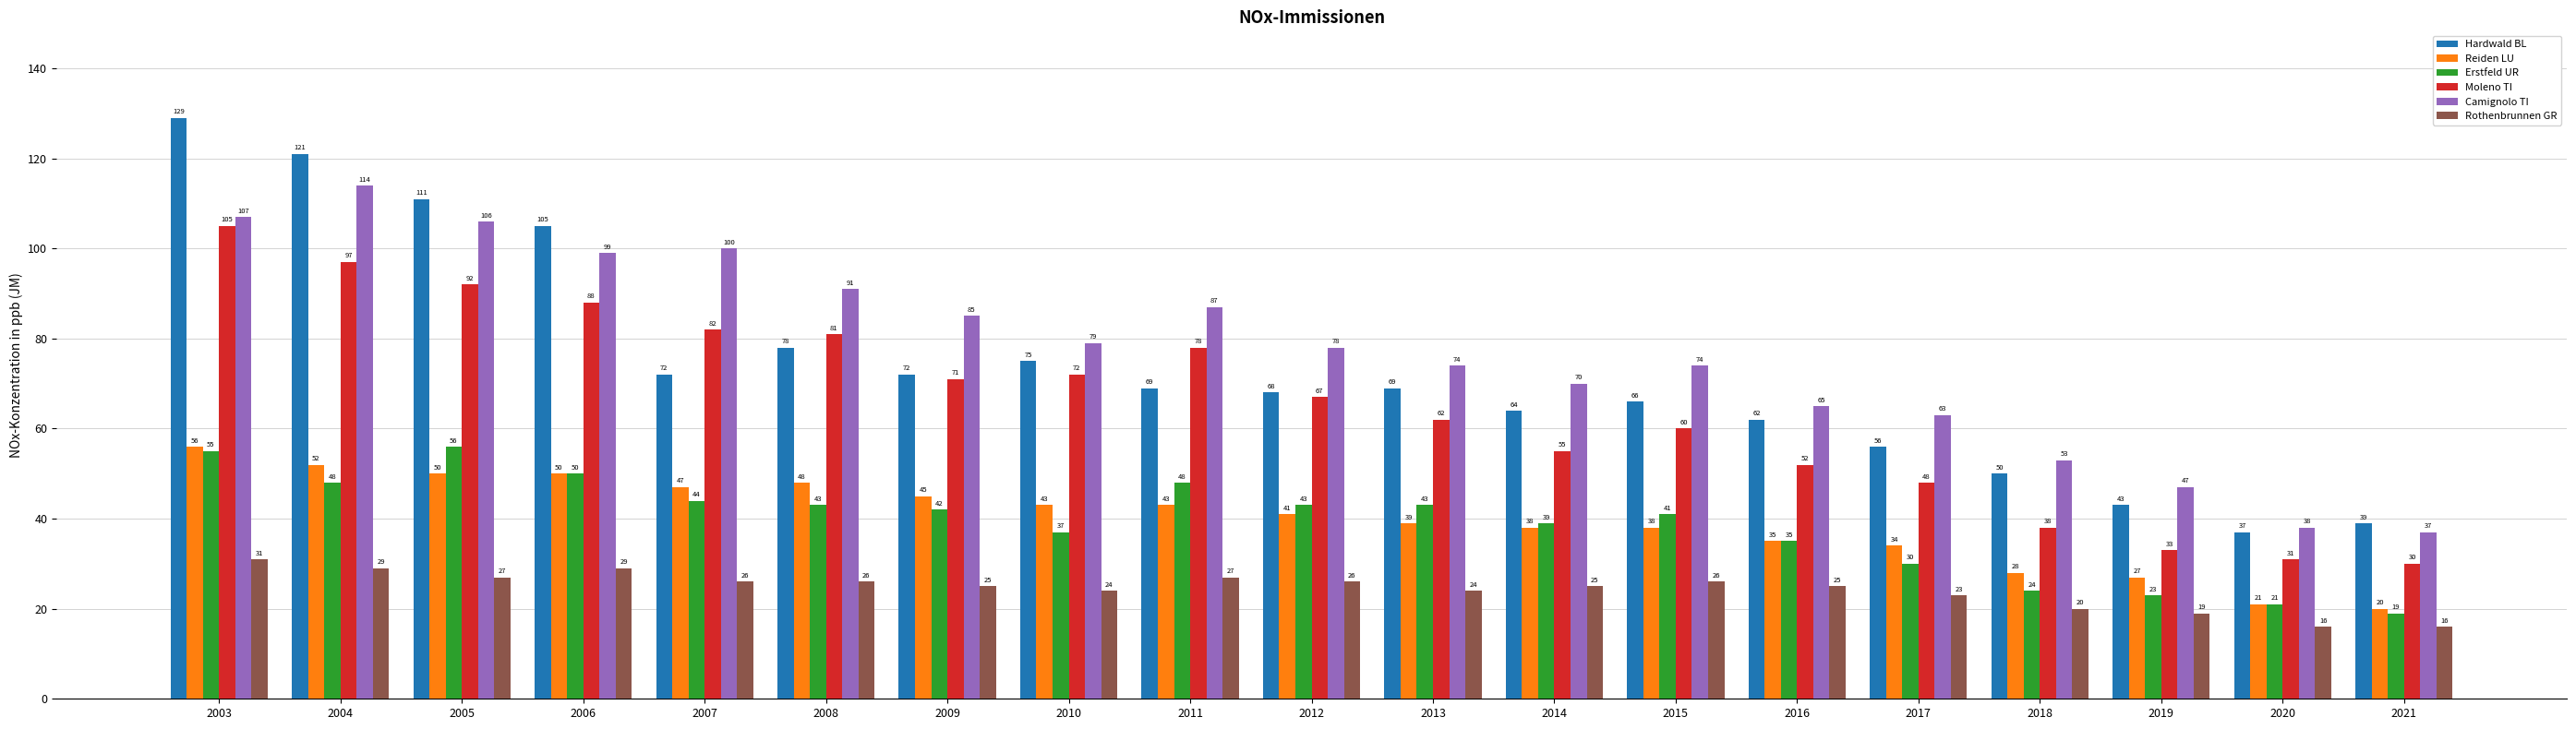

At which category is the sum across all series the highest?

2003